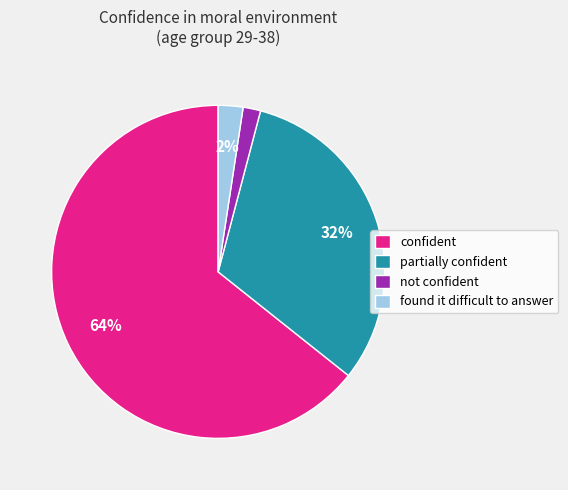

Does any single category account for the majority?

Yes